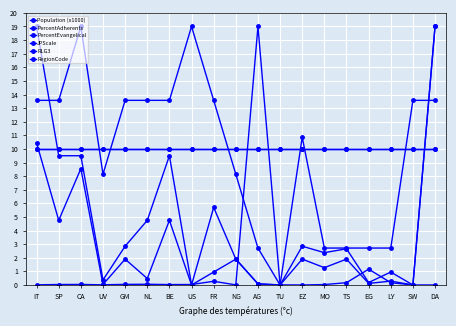

Reading left to right, what are all the values shown in this chart?

Population (x1000): IT=0.0	SP=0.0	CA=0.0	UV=0.0	GM=0.0	NL=0.1	BE=0.0	US=0.0	FR=0.3	NG=0.0	AG=19.0	TU=0.0	EZ=0.0	MO=0.0	TS=0.2	EG=1.2	LY=0.2	SW=0.0	DA=0.0
PercentAdherents: IT=19.0	SP=9.5	CA=9.5	UV=0.4	GM=2.9	NL=4.8	BE=9.5	US=0.0	FR=5.7	NG=1.9	AG=0.1	TU=0.0	EZ=2.9	MO=2.4	TS=2.7	EG=0.2	LY=1.0	SW=0.0	DA=19.0
PercentEvangelical: IT=10.5	SP=4.8	CA=8.6	UV=0.0	GM=1.9	NL=0.5	BE=4.8	US=0.0	FR=1.0	NG=1.9	AG=0.1	TU=0.0	EZ=1.9	MO=1.3	TS=1.9	EG=0.1	LY=0.3	SW=0.0	DA=19.0
JPScale: IT=10.0	SP=10.0	CA=10.0	UV=10.0	GM=10.0	NL=10.0	BE=10.0	US=10.0	FR=10.0	NG=10.0	AG=10.0	TU=10.0	EZ=10.0	MO=10.0	TS=10.0	EG=10.0	LY=10.0	SW=10.0	DA=10.0
RLG3: IT=10.0	SP=10.0	CA=10.0	UV=10.0	GM=10.0	NL=10.0	BE=10.0	US=10.0	FR=10.0	NG=10.0	AG=10.0	TU=10.0	EZ=10.0	MO=10.0	TS=10.0	EG=10.0	LY=10.0	SW=10.0	DA=10.0
RegionCode: IT=13.6	SP=13.6	CA=19.0	UV=8.1	GM=13.6	NL=13.6	BE=13.6	US=19.0	FR=13.6	NG=8.1	AG=2.7	TU=0.0	EZ=10.9	MO=2.7	TS=2.7	EG=2.7	LY=2.7	SW=13.6	DA=13.6